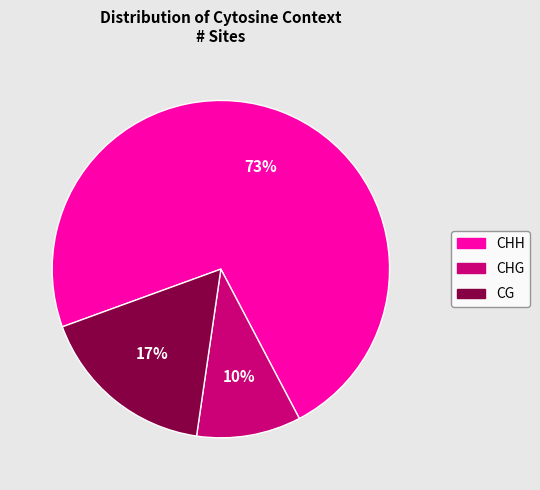

Approximately how many times larger is the value at CHH compared to CHG?

7.3